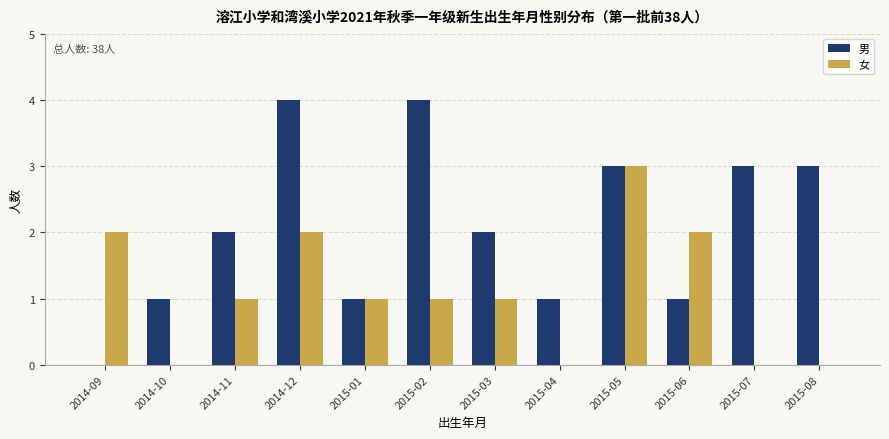

Are the bars grouped side by side (vs. stacked)?

Yes